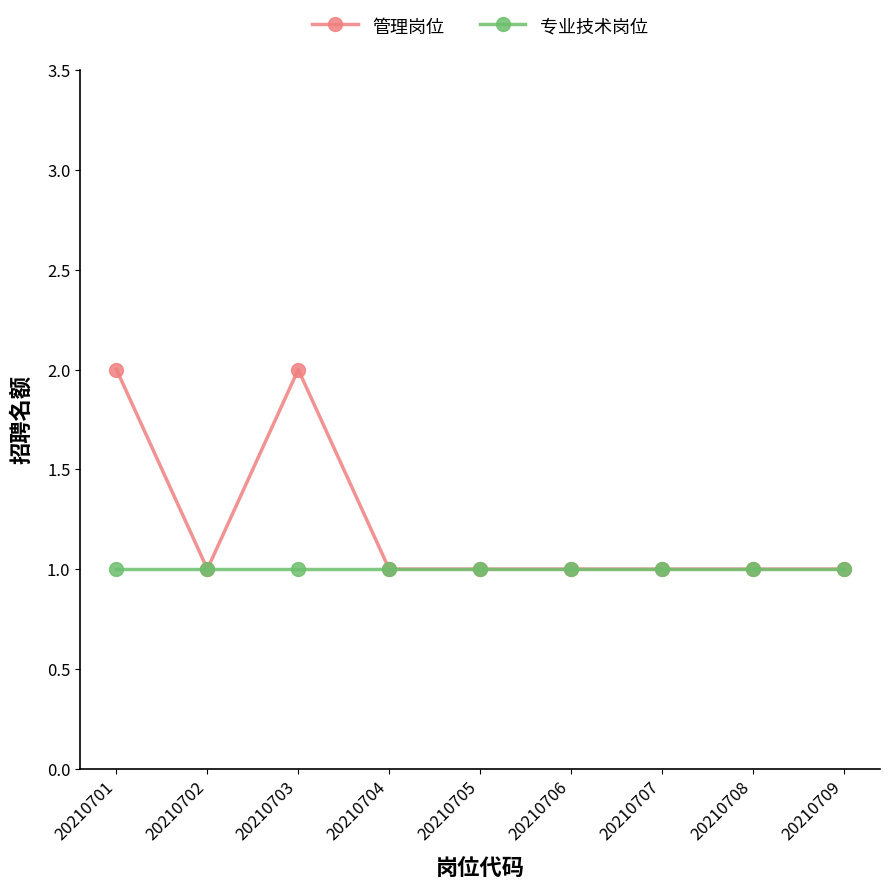

At which category does 管理岗位 reach its first local valley?

20210702